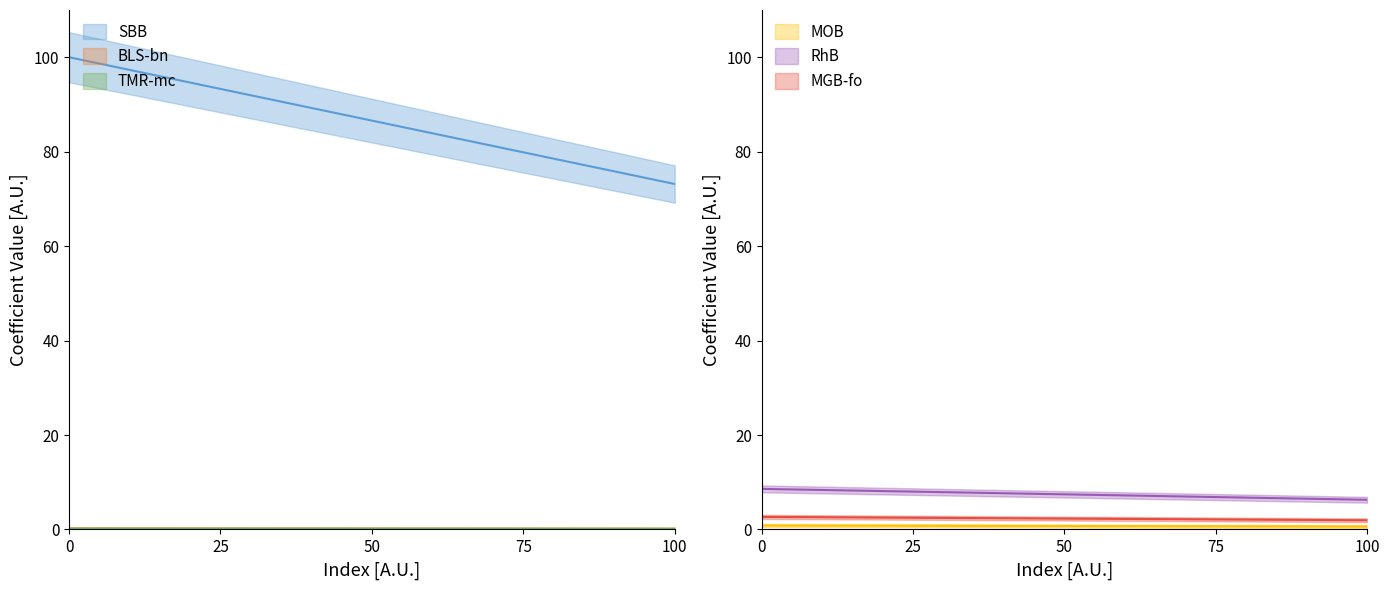

What is the highest value of the TMR-mc series?

0.2